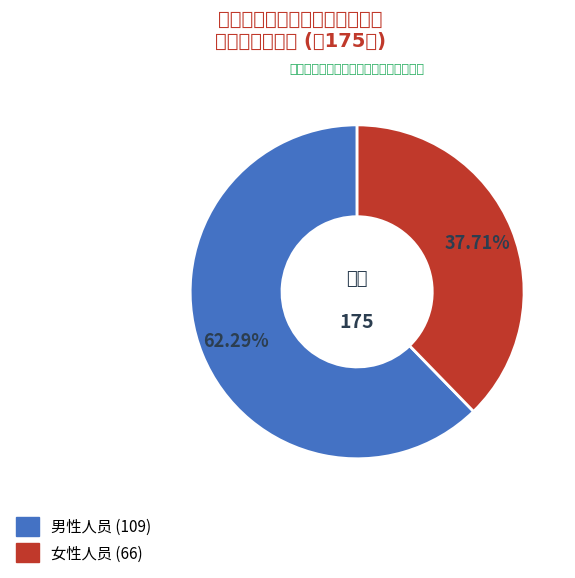

Is there a majority slice in this chart?

Yes